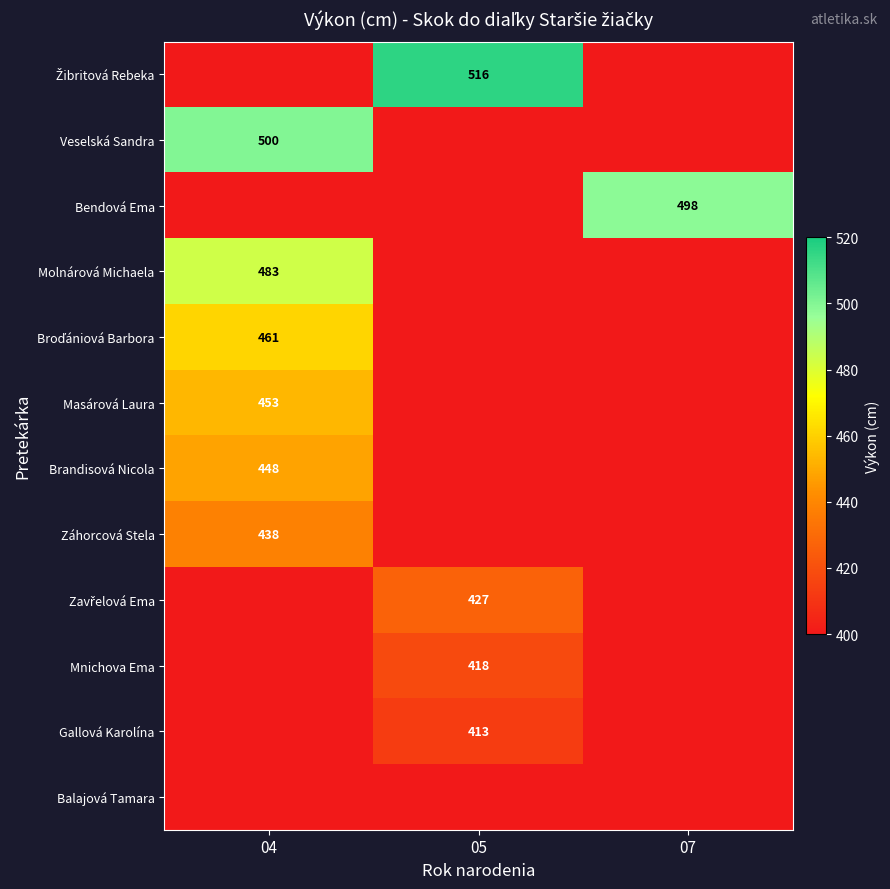

At how many categories does at least one series exceed 159?

3